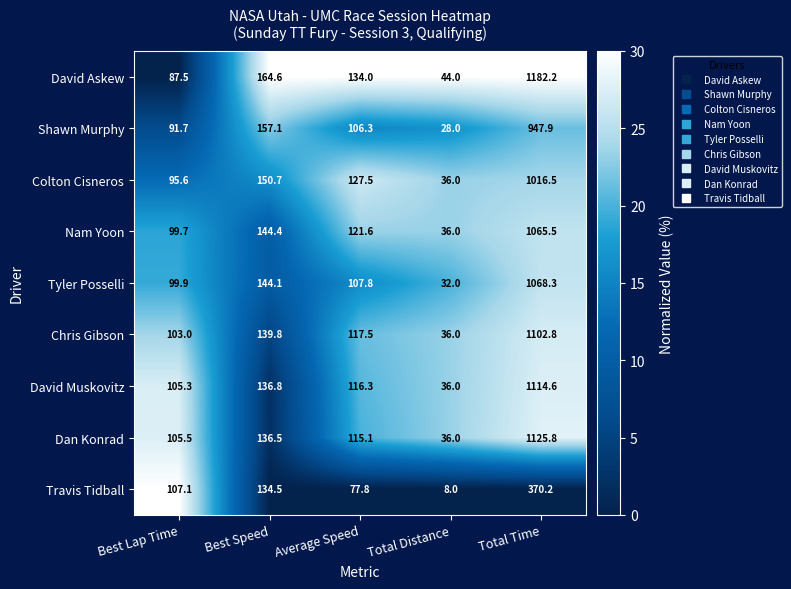

What is the difference between the Dan Konrad values at Total Time and Average Speed?

1010.7